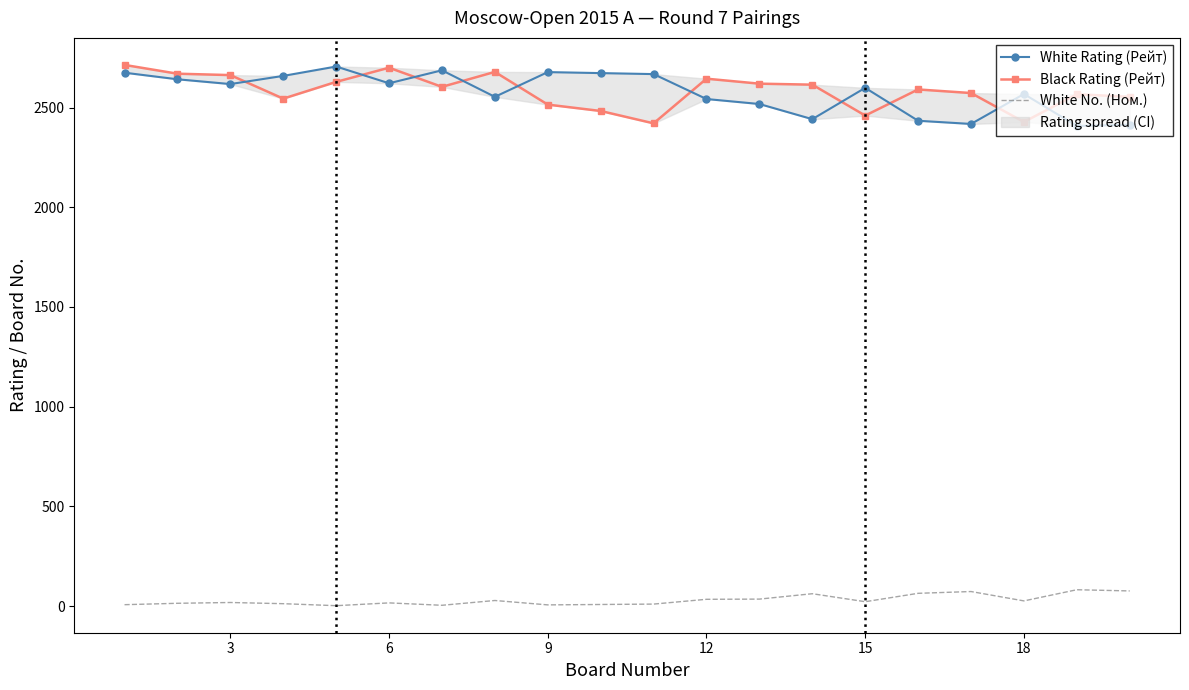

What is the difference between the maximum and minimum values in the White Rating (Рейт) series?

298